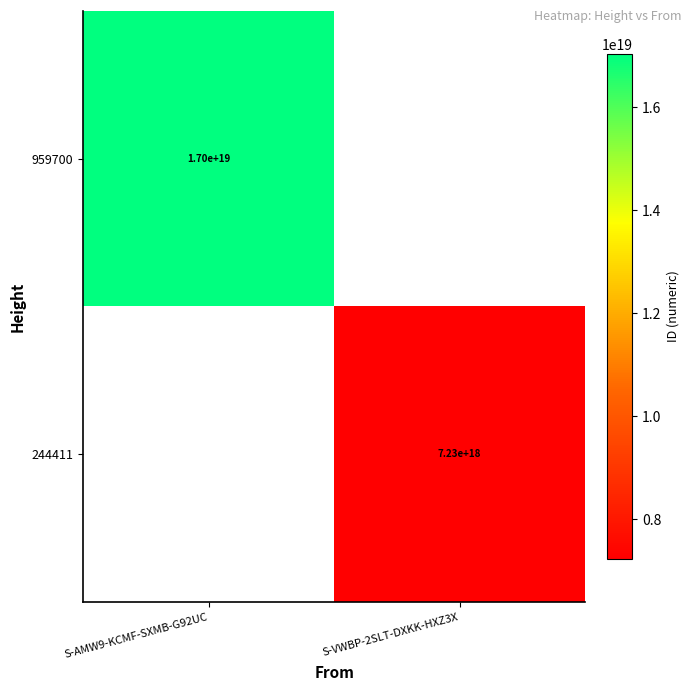

How many distinct data groups are displayed?

2